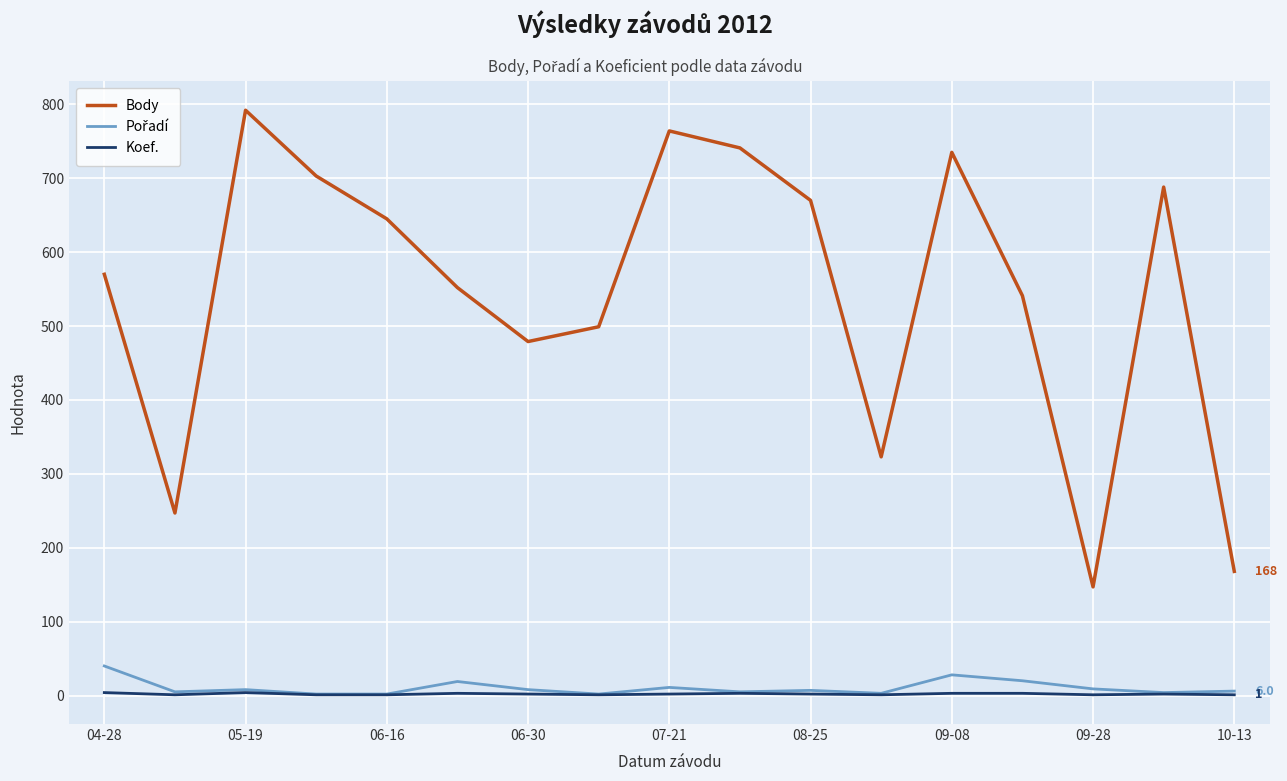

What is the maximum value shown in the chart?

792